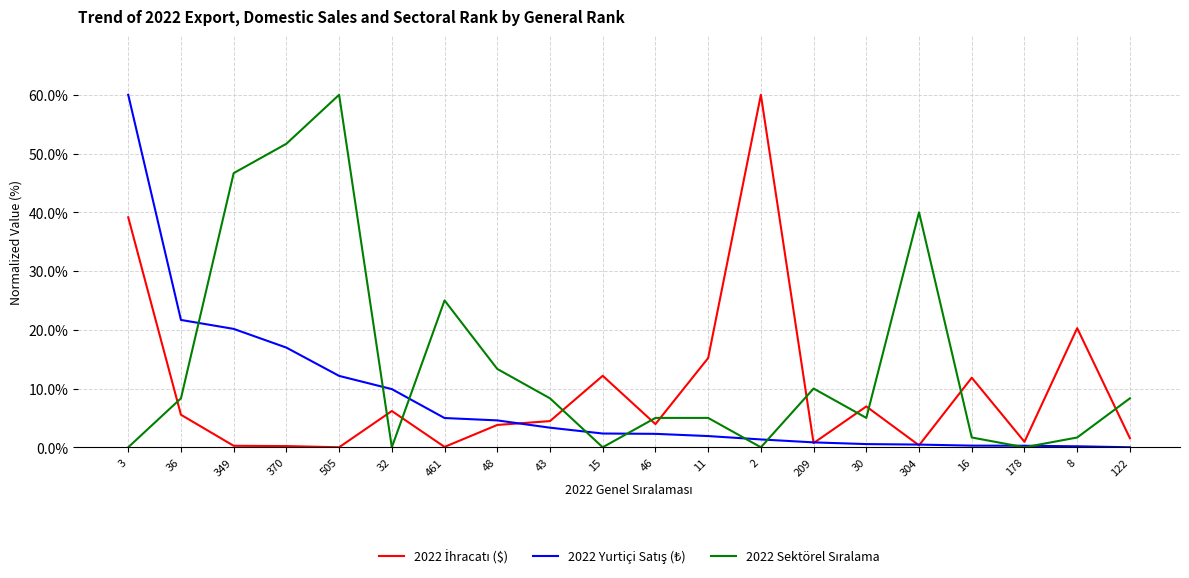

What position from the left is 43?

9